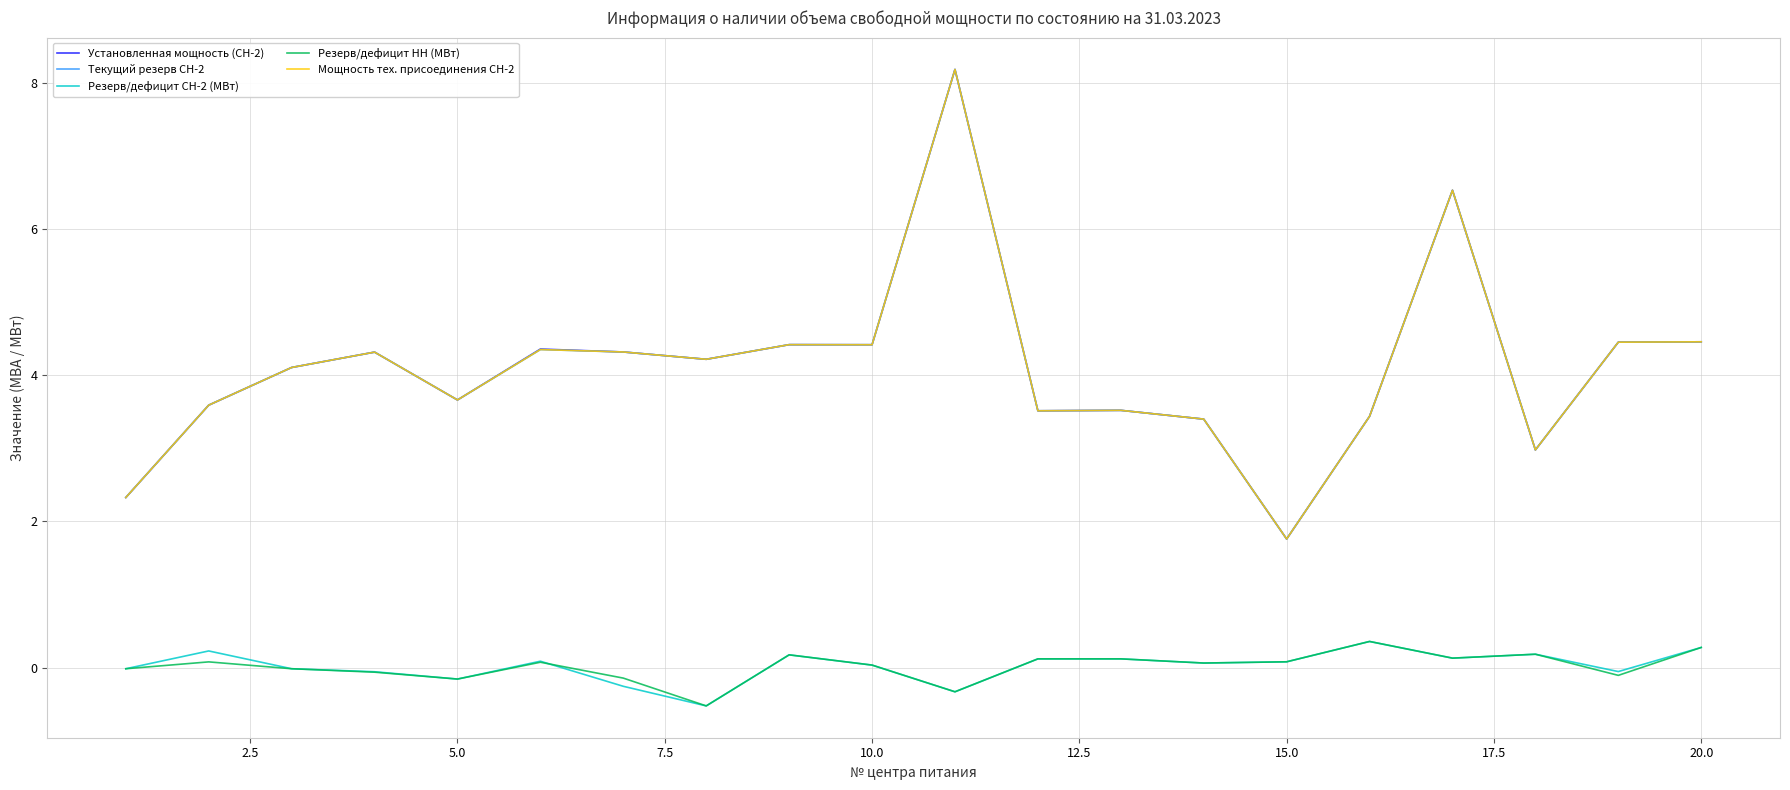

Does the chart display data point markers on the line(s)?

No